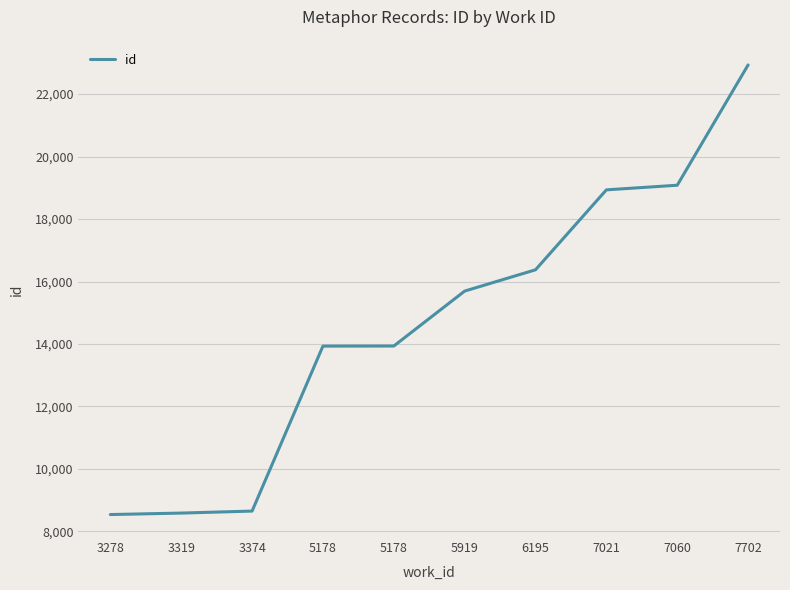

List the labels in order of value, largest first.

7702, 7060, 7021, 6195, 5919, 5178, 5178, 3374, 3319, 3278